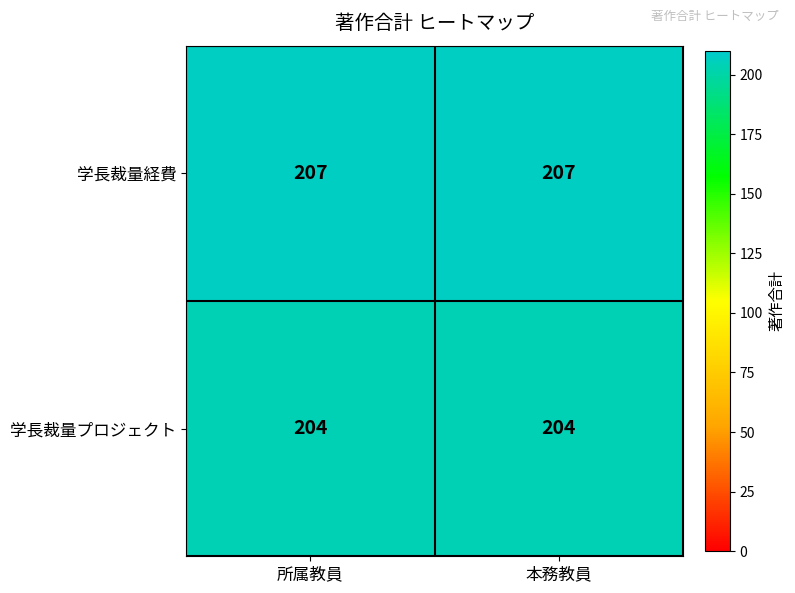

Reading right to left, extract all data points from this chart.

学長裁量経費: 207	207
学長裁量プロジェクト: 204	204